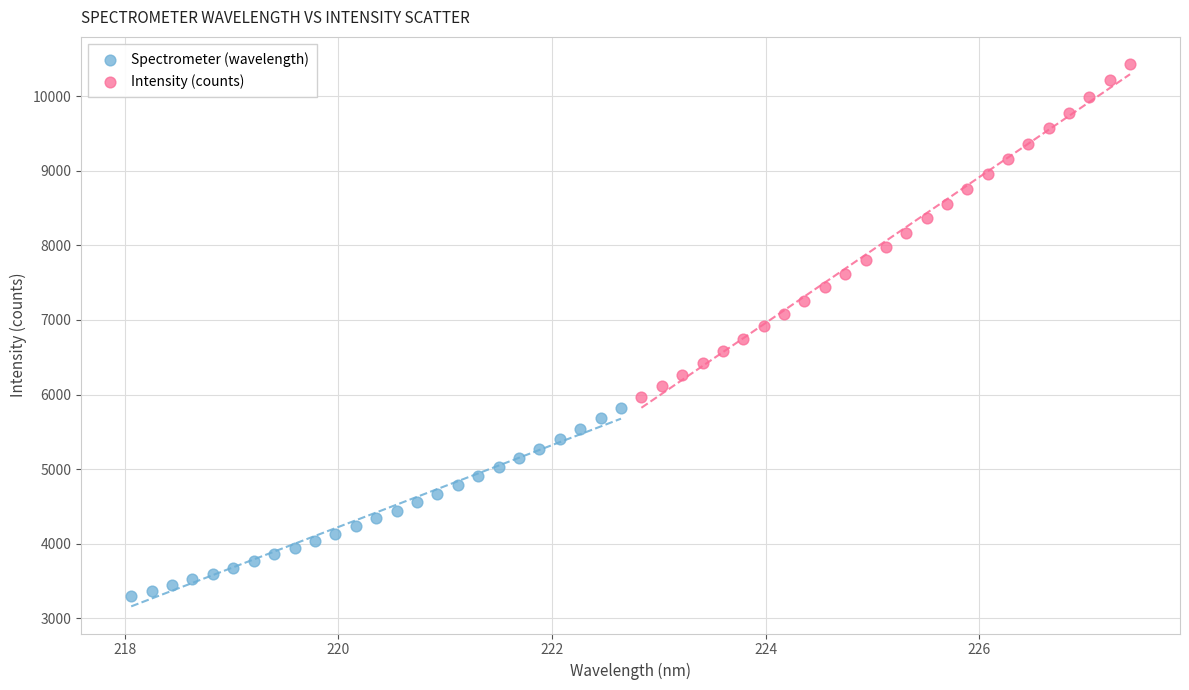

Which series contains the highest Y value?

Intensity (counts)